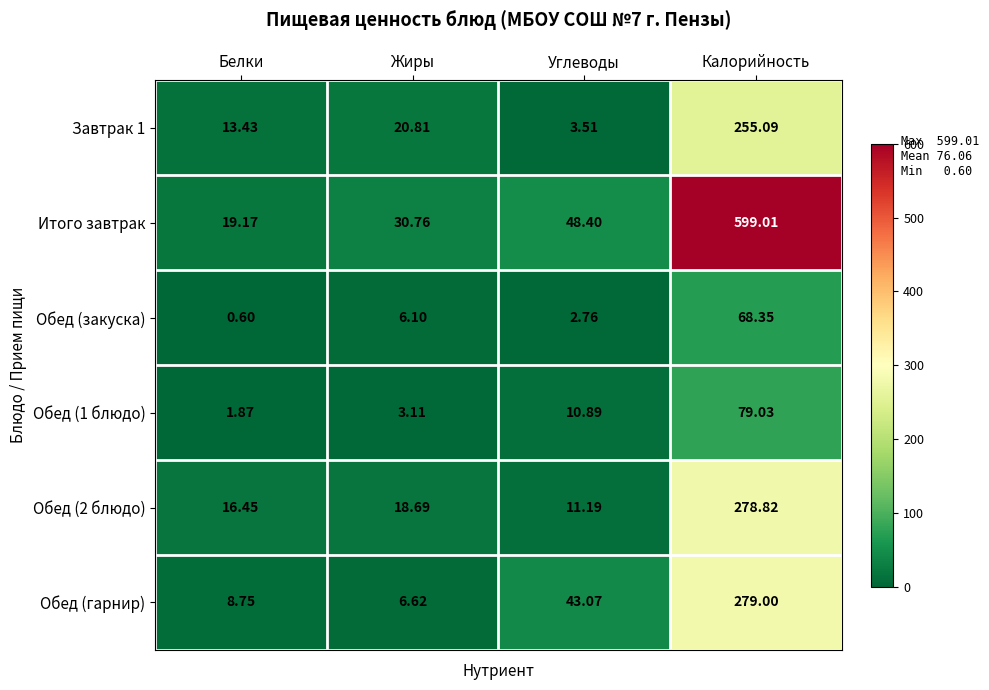

Count the number of categories in the chart.

4